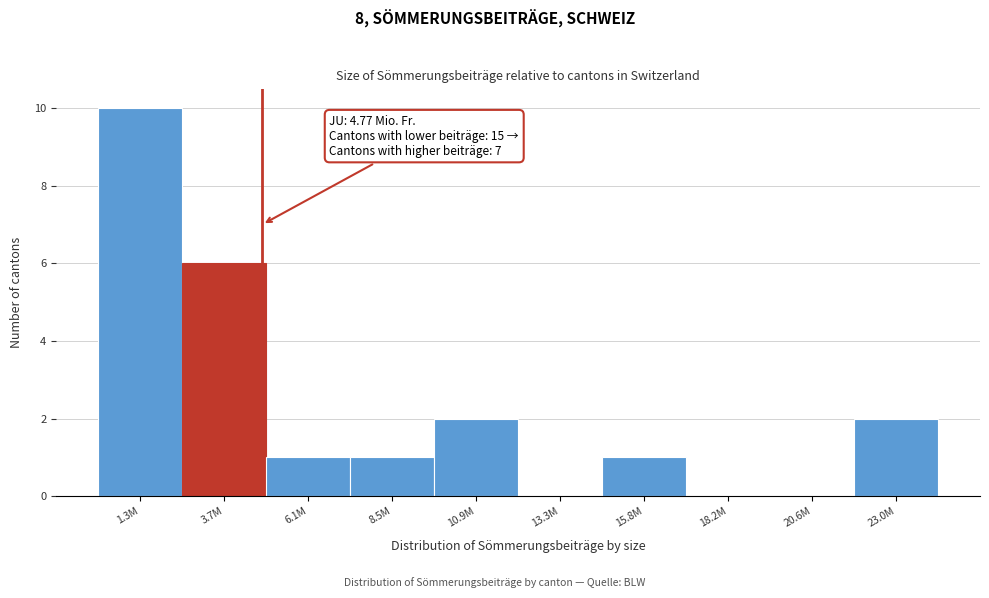

Reading left to right, list all the values displayed in this chart.

1.3M=10	3.7M=6	6.1M=1	8.5M=1	10.9M=2	13.3M=0	15.8M=1	18.2M=0	20.6M=0	23.0M=2